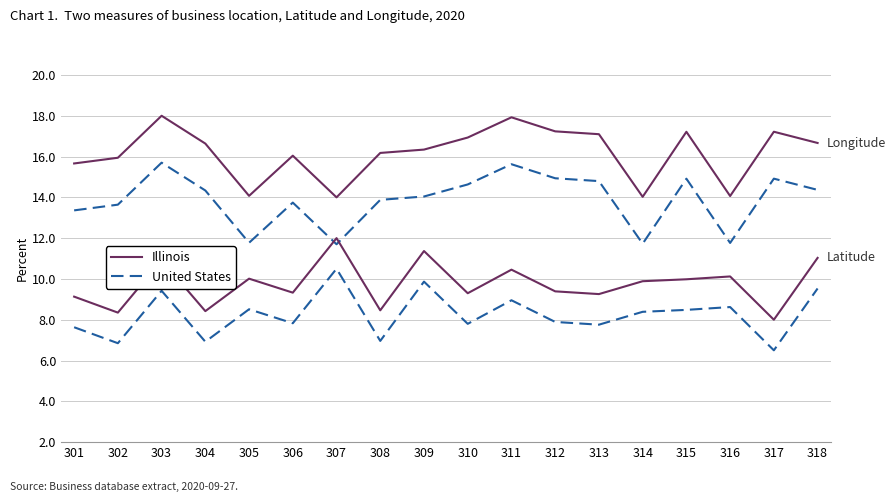

What is the value of the Illinois point at the 2nd from the left?

15.9